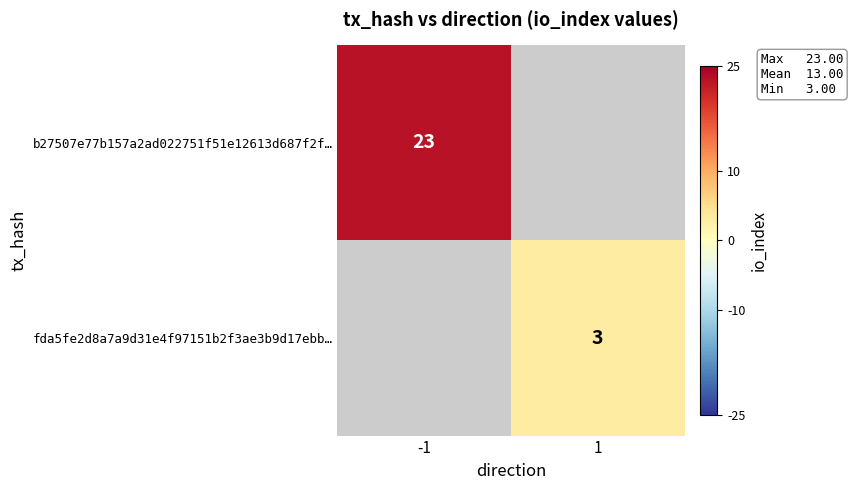

True or false: fda5fe2d8a7a9d31e4f97151b2f3ae3b9d17ebb… has a value of 0.7 at 1.

False